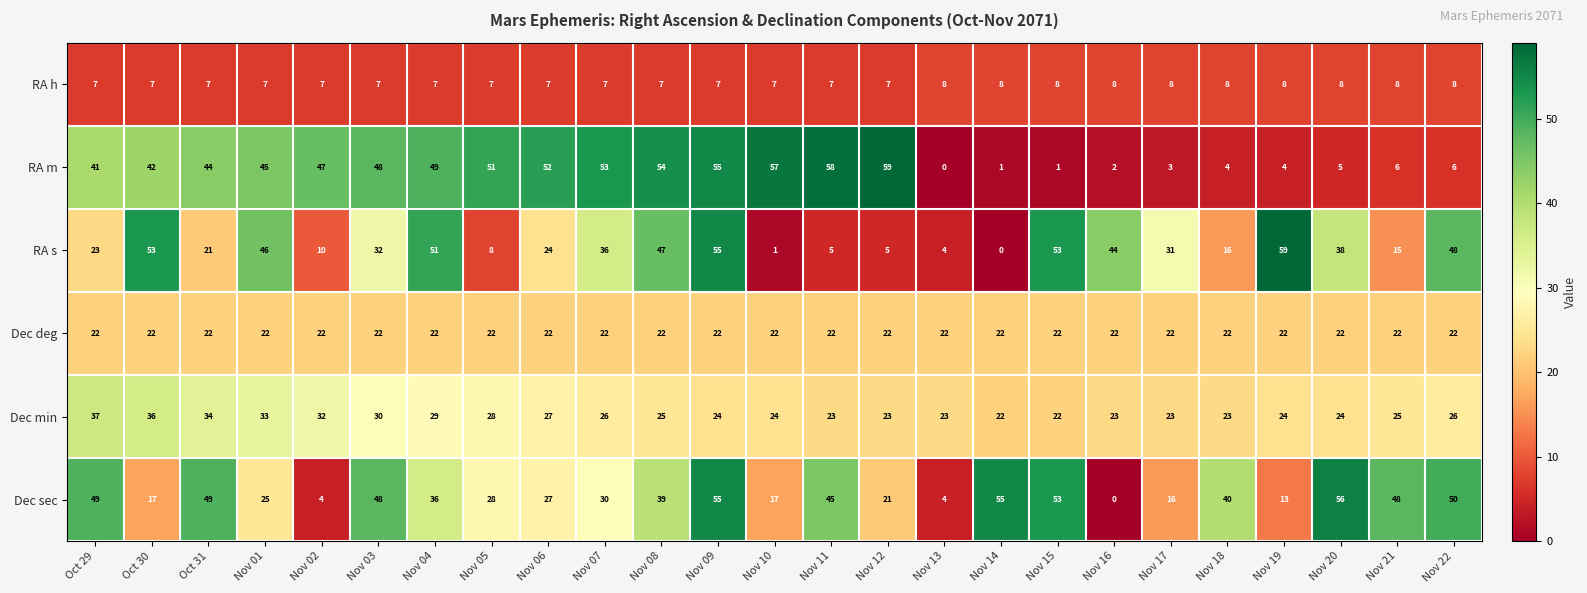

What is the lowest value of the Dec min series?

22